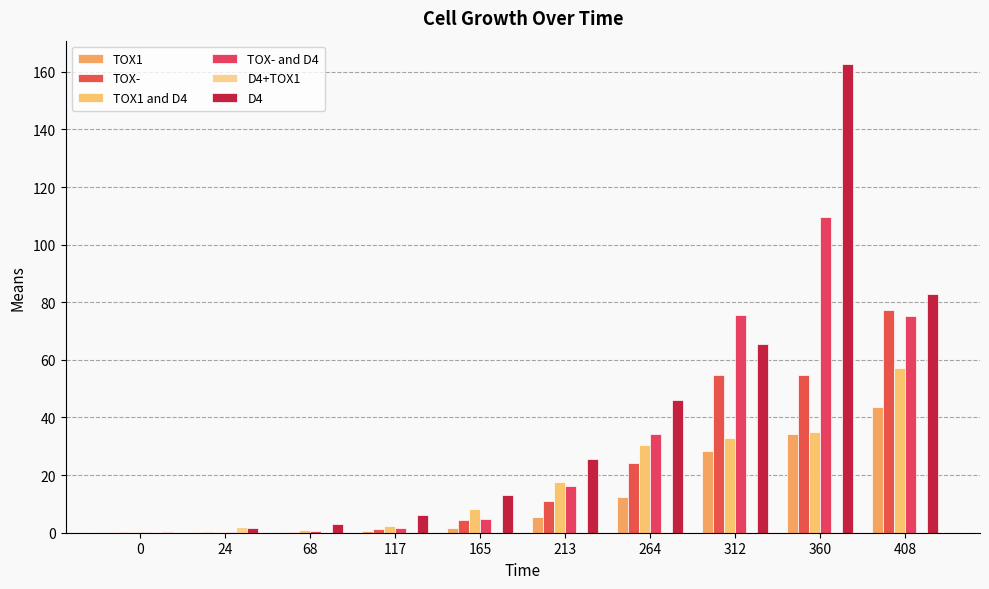

Does the chart contain stacked bars?

No